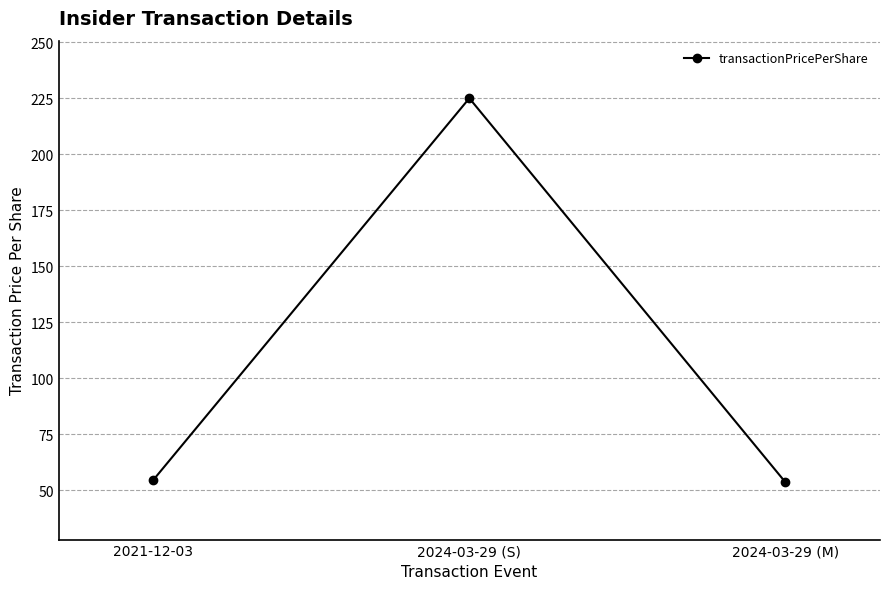

Read the value at 2024-03-29 (M).

53.6